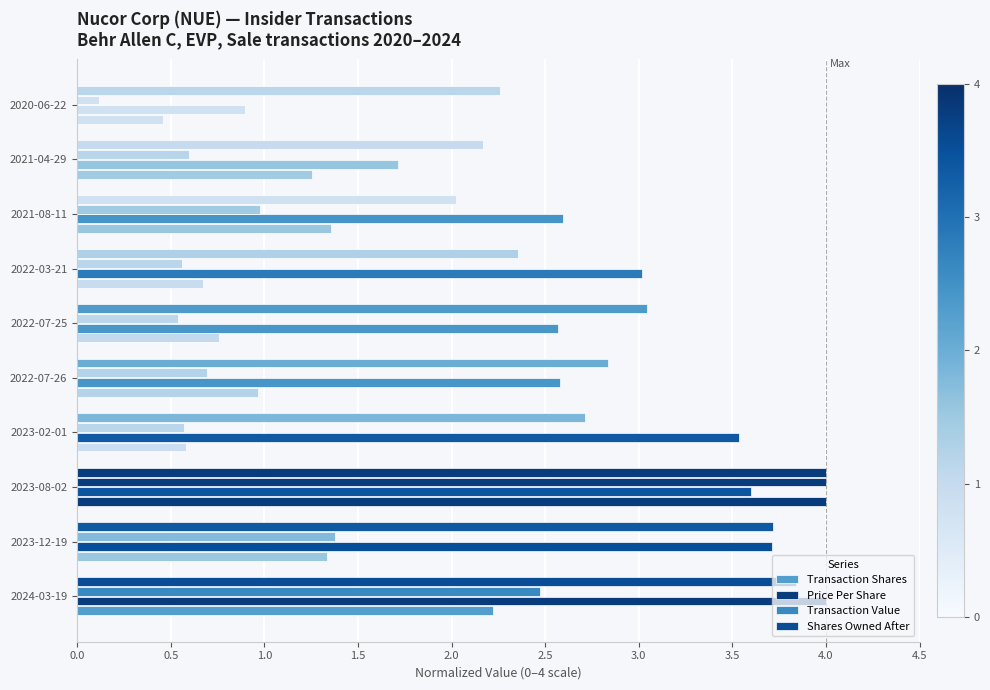

How many categories are shown in the chart?

10